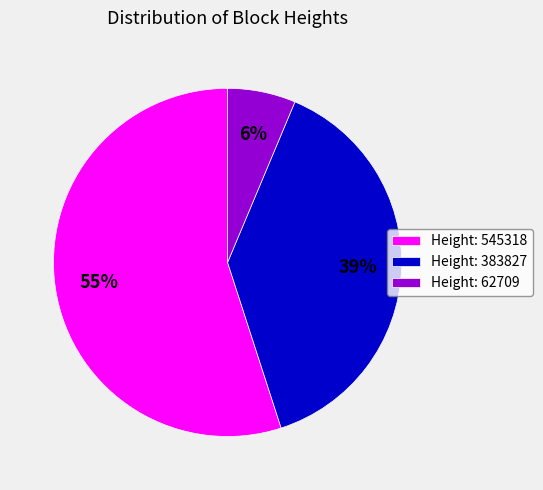

What is the largest slice in the pie chart?

Height: 545318